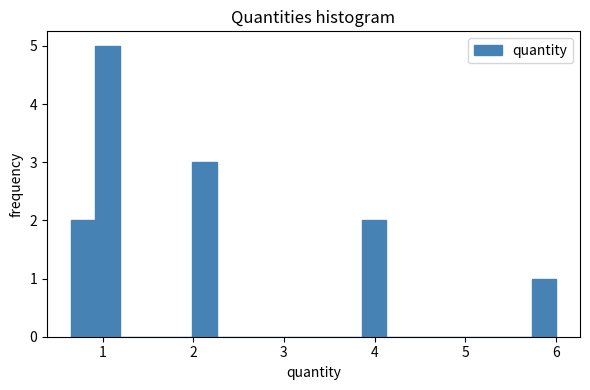

Read against the x-axis, roughly where is the centre of the tallest bar?

1.1